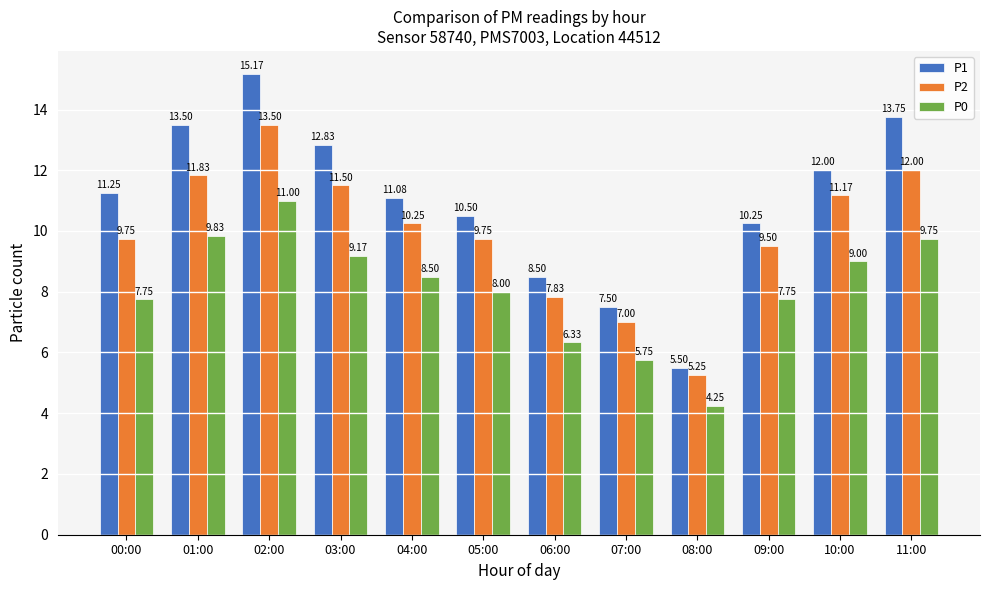

Which series changed the most between 00:00 and 06:00?

P1